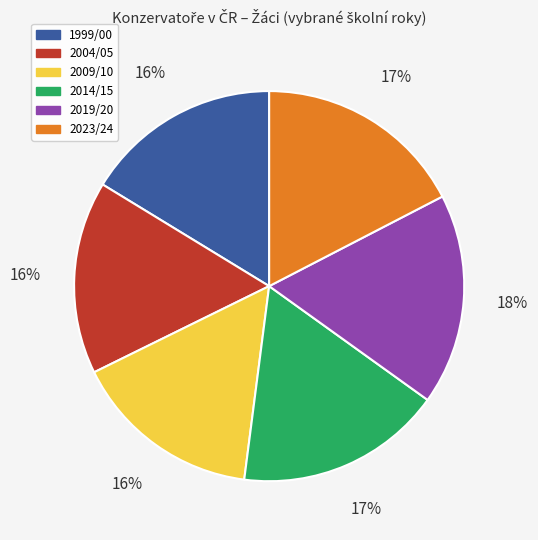

Is there any slice that represents more than half of the pie?

No